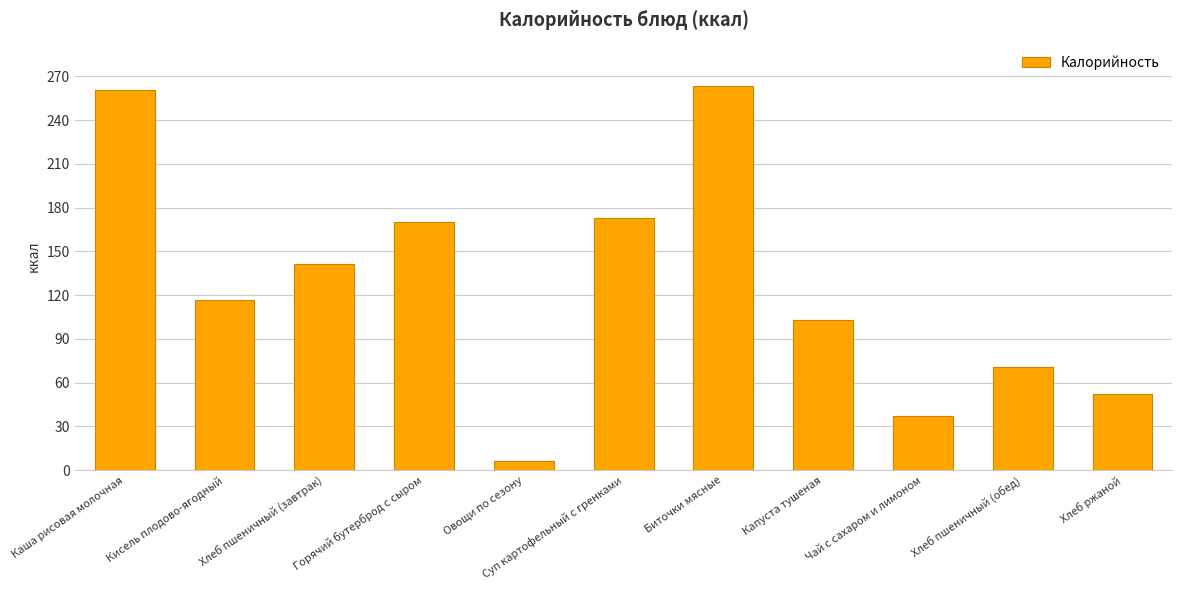

Is it true that the value at Хлеб пшеничный (завтрак) is 141.0?

True